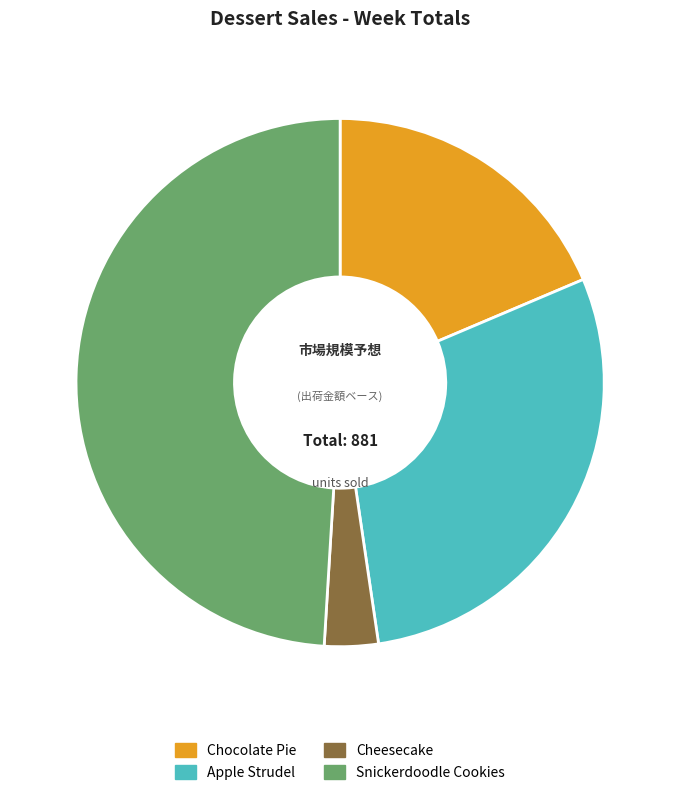

Between Snickerdoodle Cookies and Chocolate Pie, which is larger?

Snickerdoodle Cookies